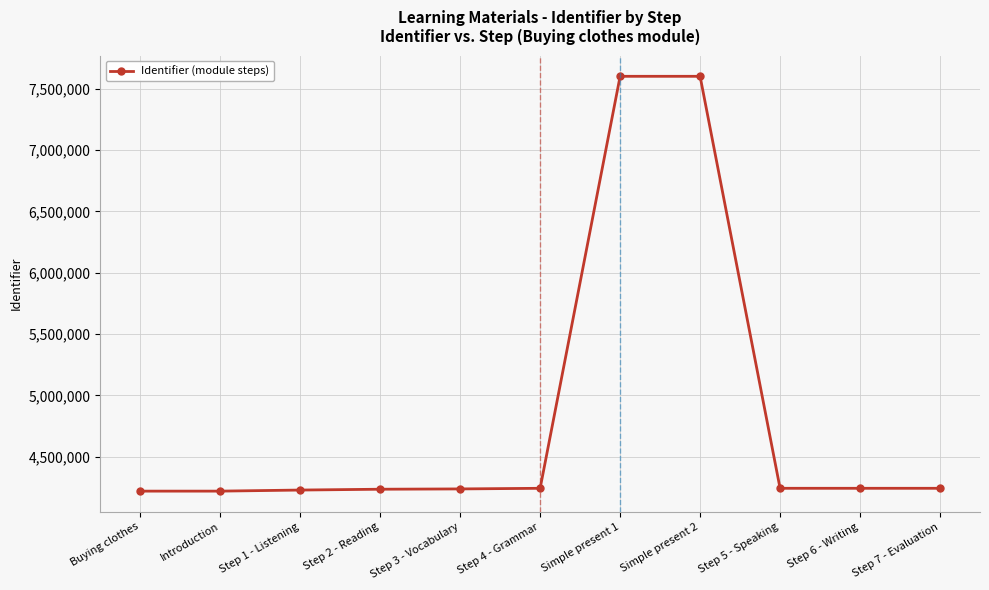

What is the average value?

4846222